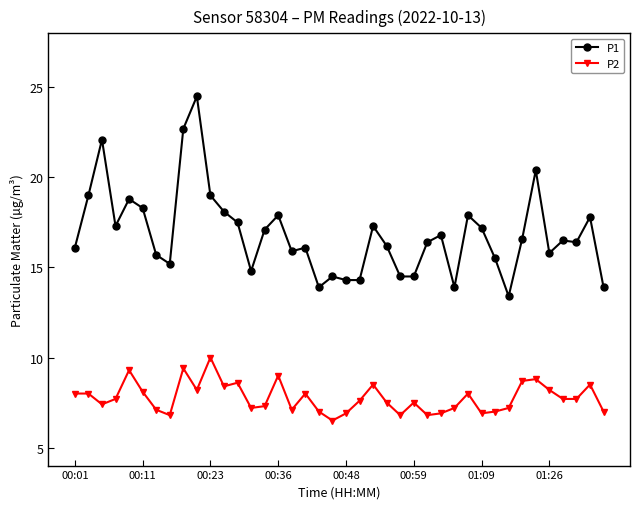

Which series has the widest spread of values?

P1